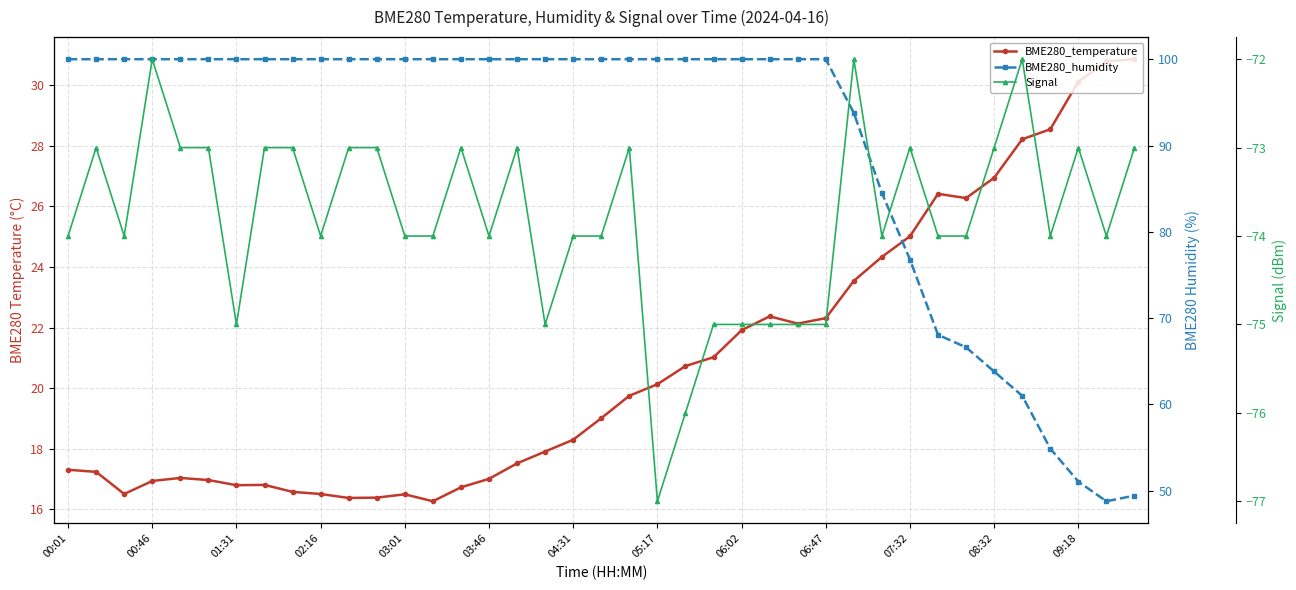

What is the difference between the maximum and second lowest values in the BME280_temperature series?

14.5